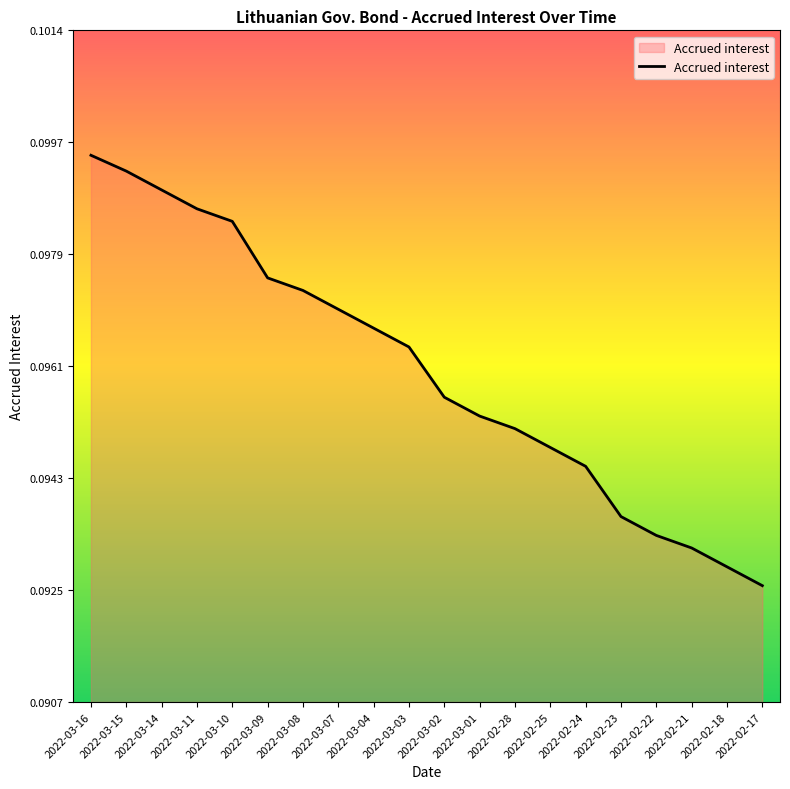

Between 2022-03-09 and 2022-03-07, which is larger?

2022-03-09